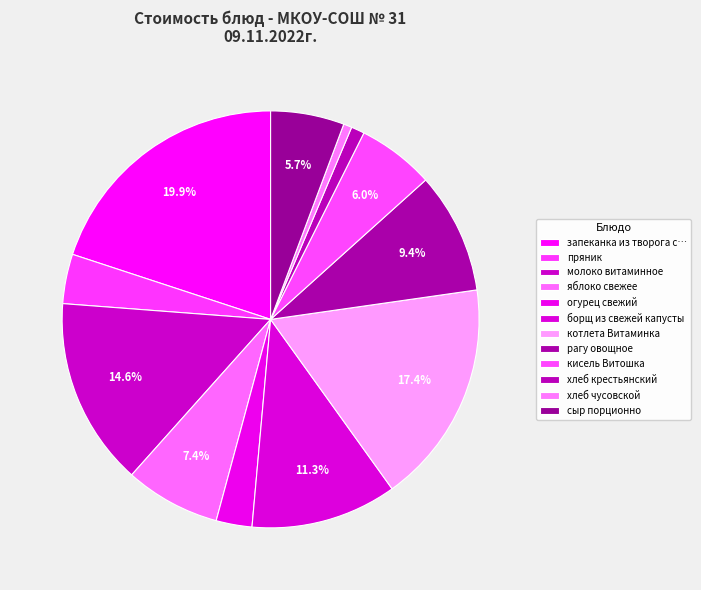

Which category has the biggest portion of the pie?

запеканка из творога с рисом